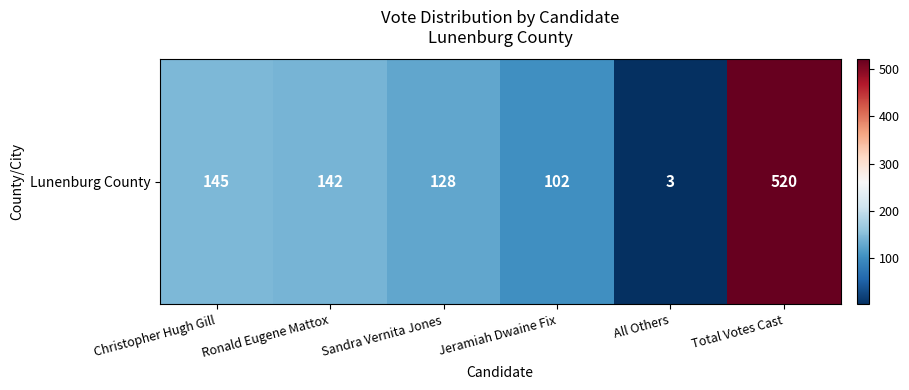

What is the difference between the maximum and minimum values?

517